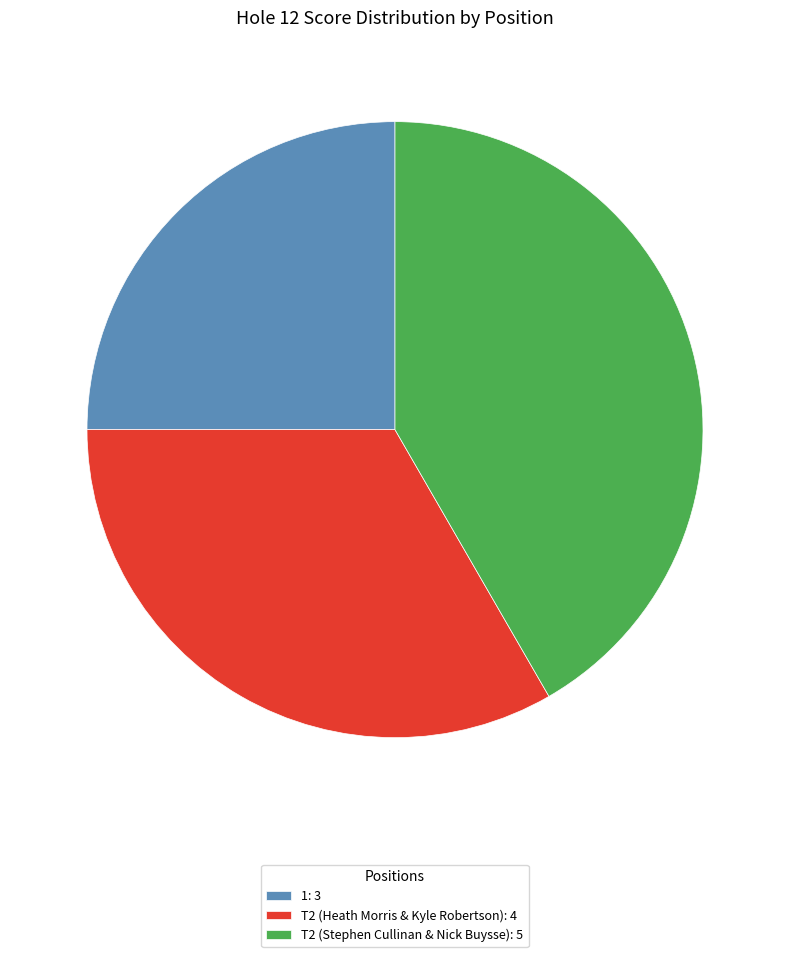

The 1 slice represents 34% of the pie. True or false?

False